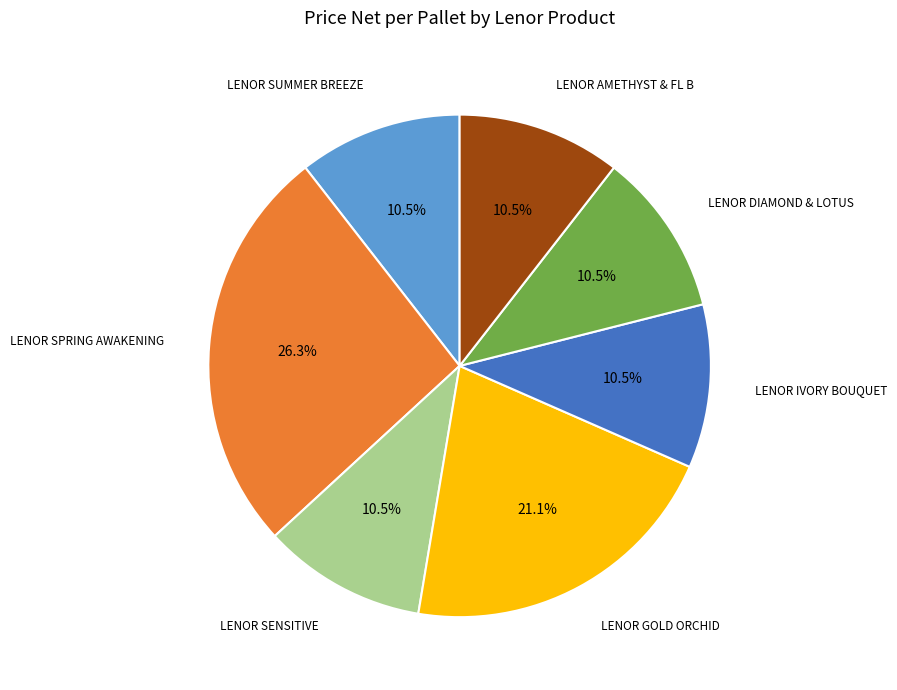

Is there a majority slice in this chart?

No